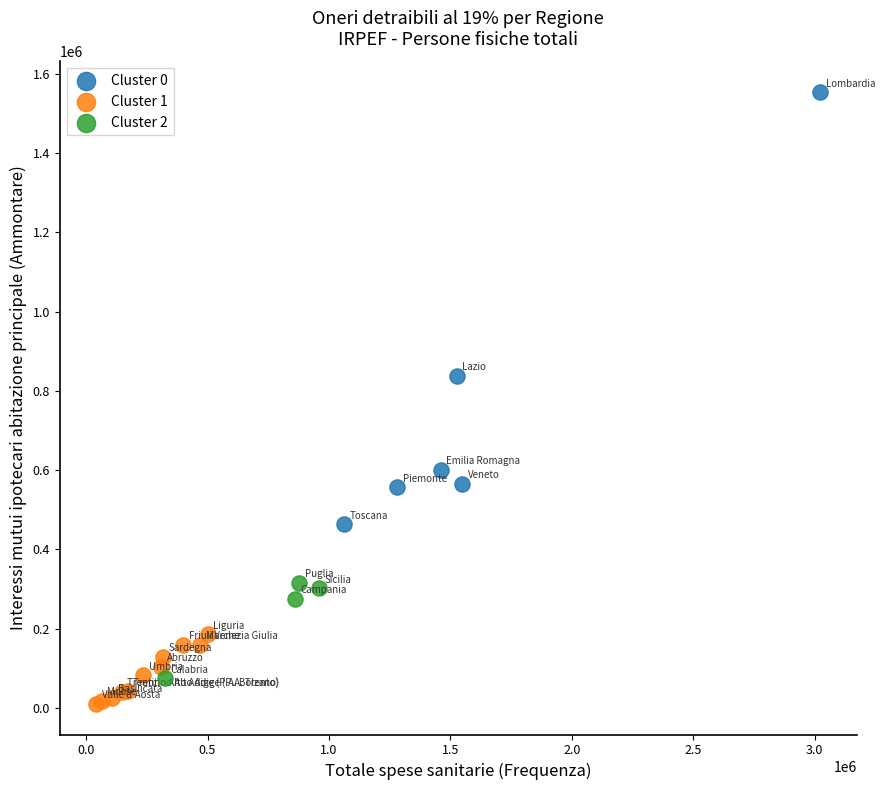

Which series has the largest Y range (max minus min)?

Cluster 0